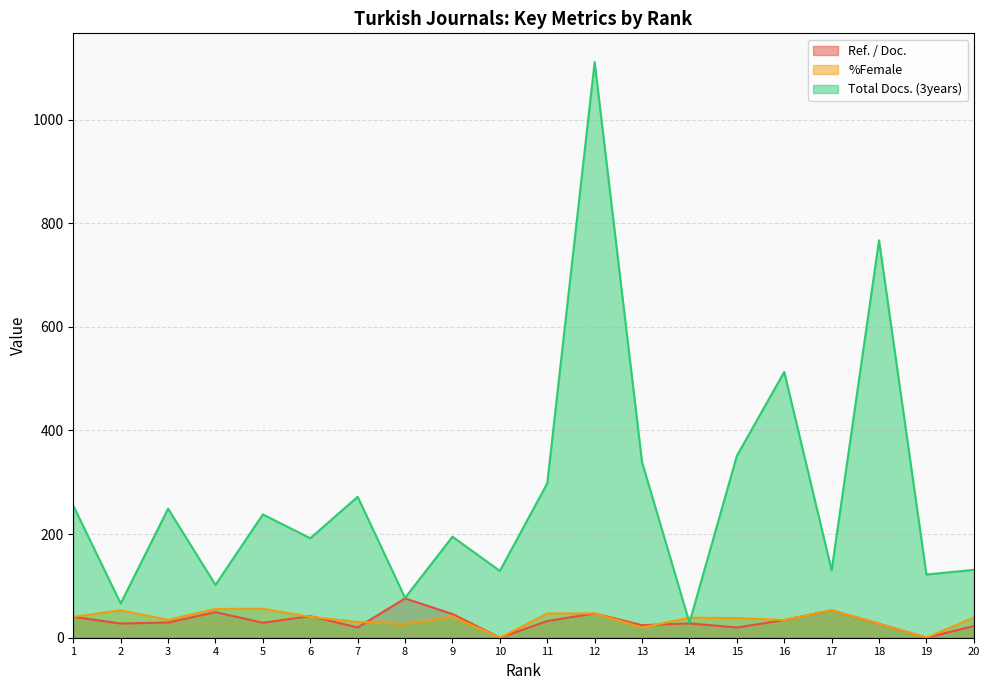

How many positive values does the %Female series have?

18